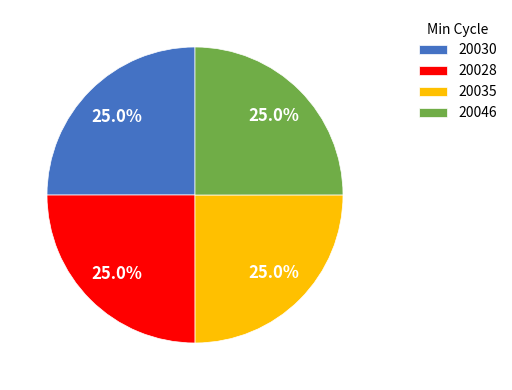

What is the ratio of the value at 20028 to the value at 20035?

1.0